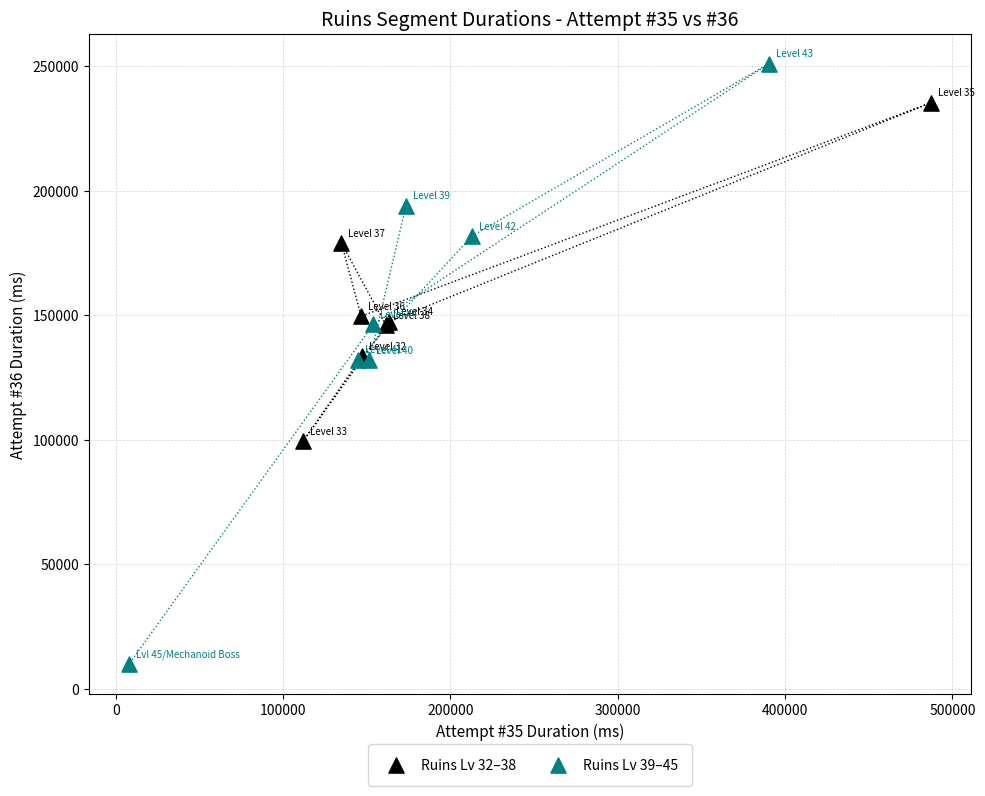

Which series reaches the minimum Y coordinate?

Ruins Lv 39–45